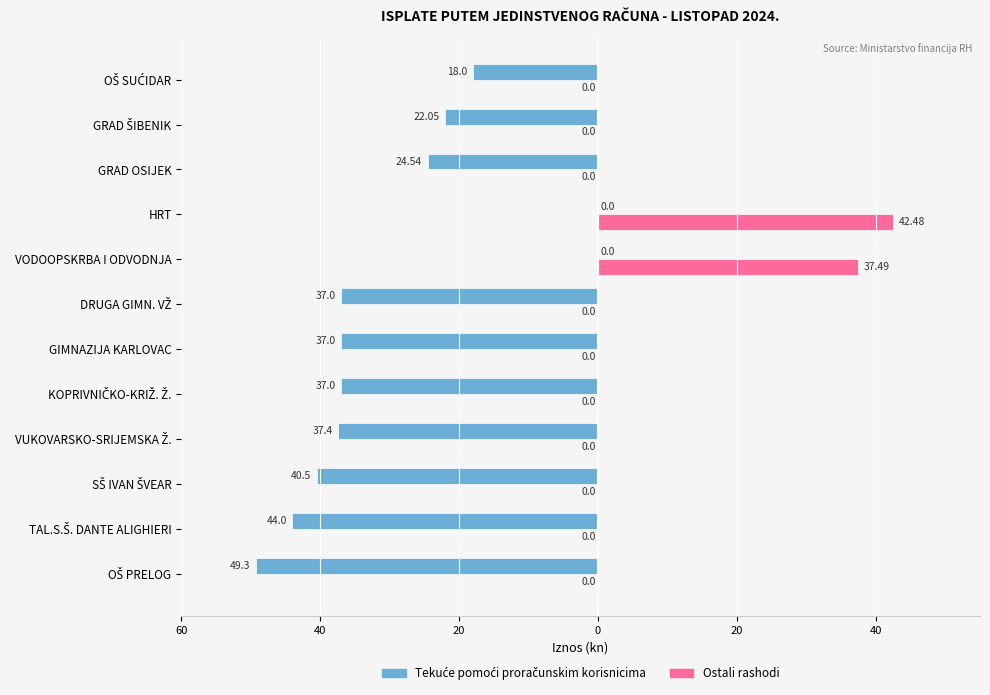

What is the difference between the maximum and minimum values in the Ostali rashodi series?

42.5